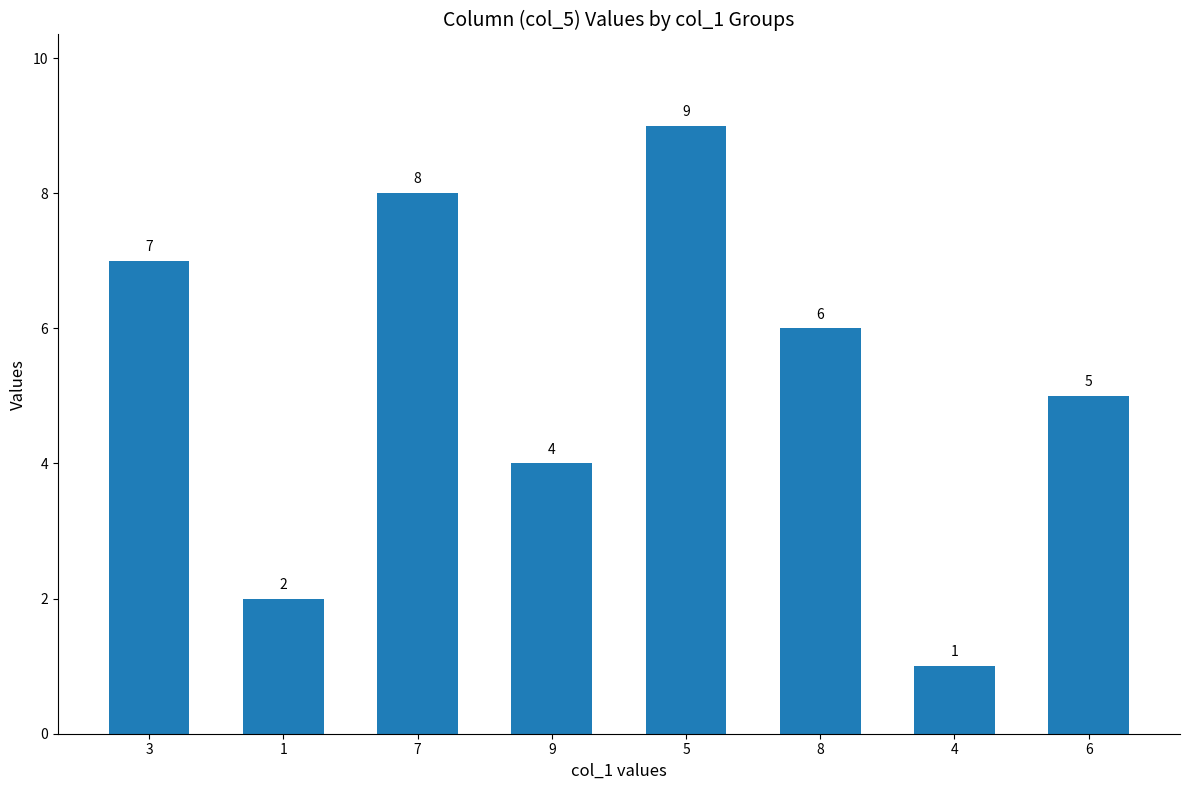

What is the maximum value shown in the chart?

9